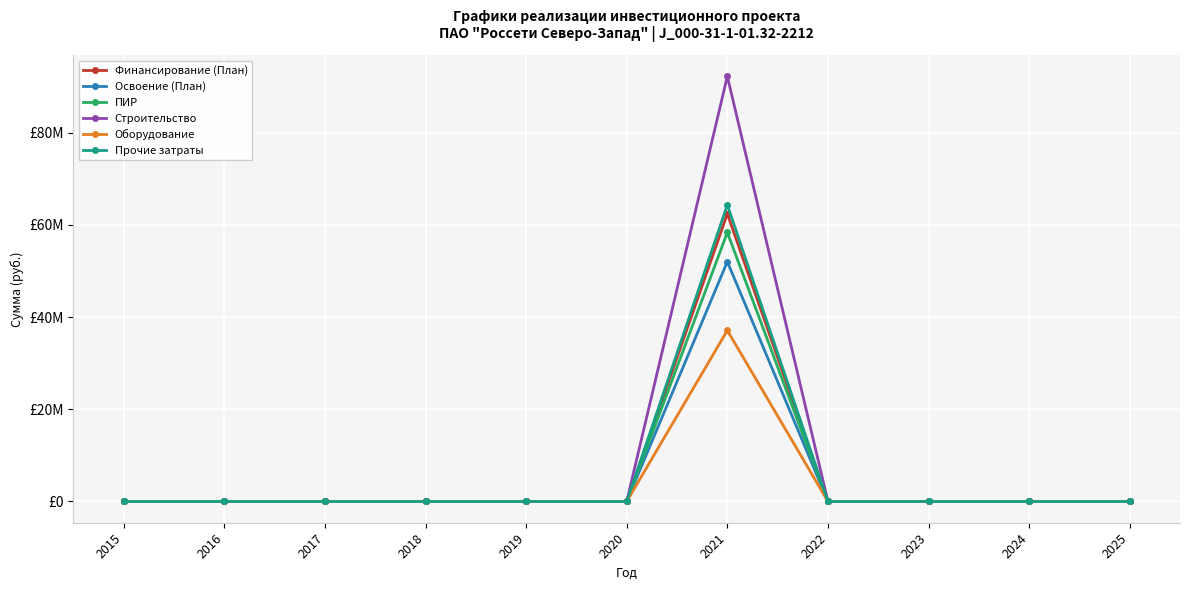

Between 2017 and 2023, which is larger?

2017